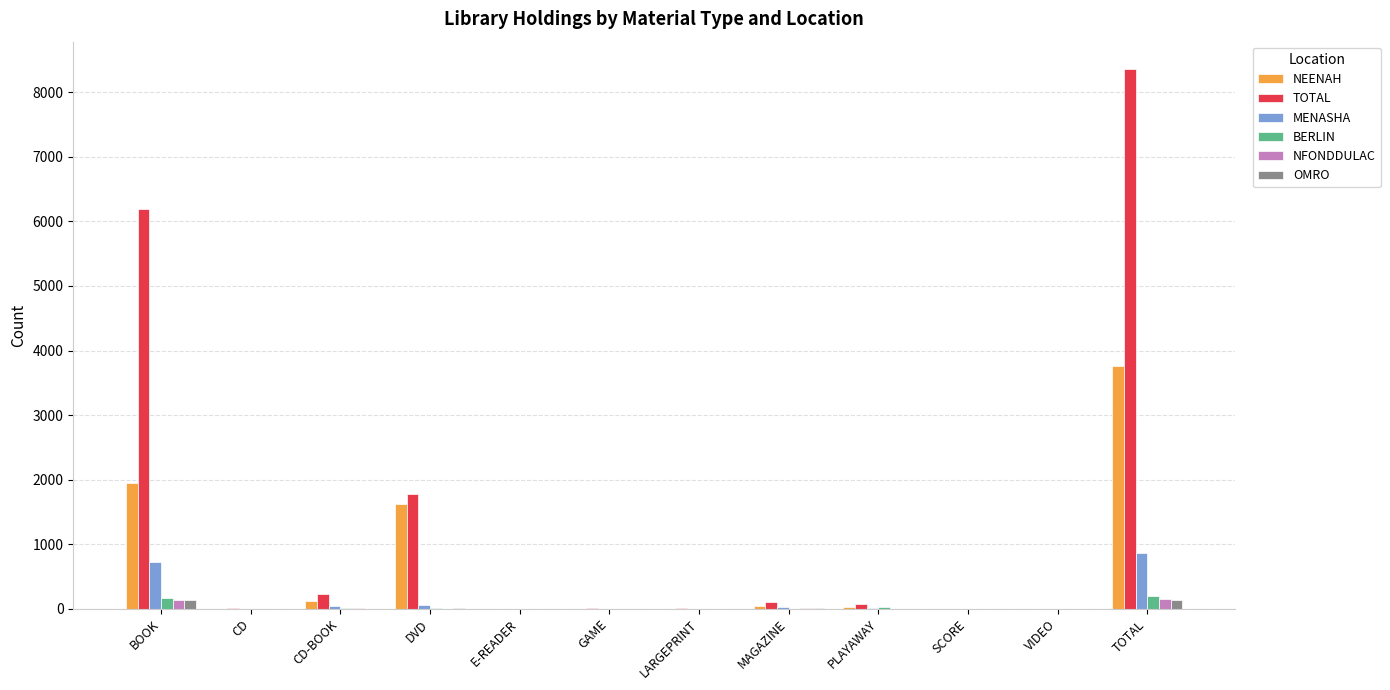

Which series has the largest total across all categories?

TOTAL